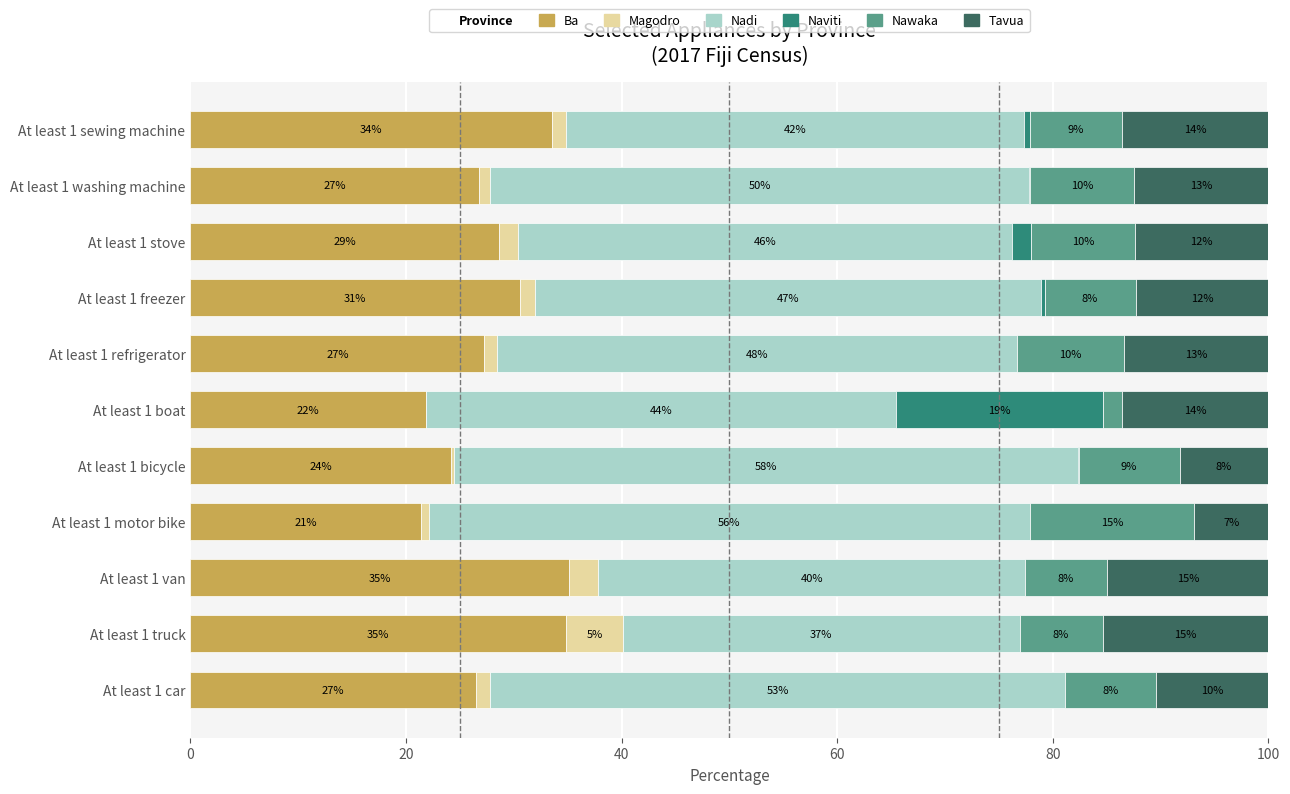

Count the number of categories in the chart.

11